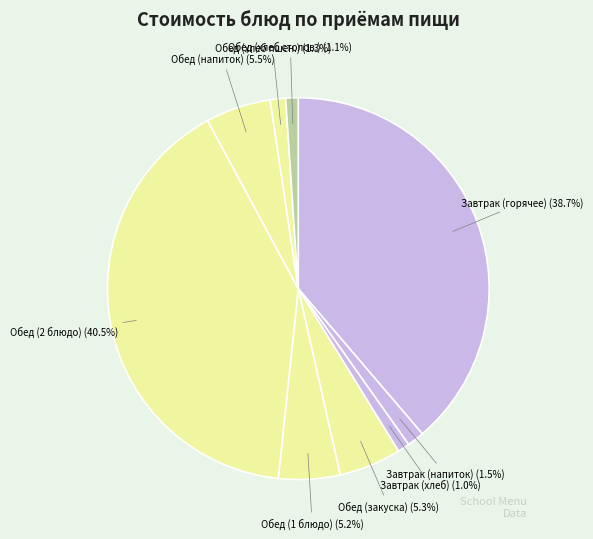

To the nearest percent, what is the average slice percentage?

11%